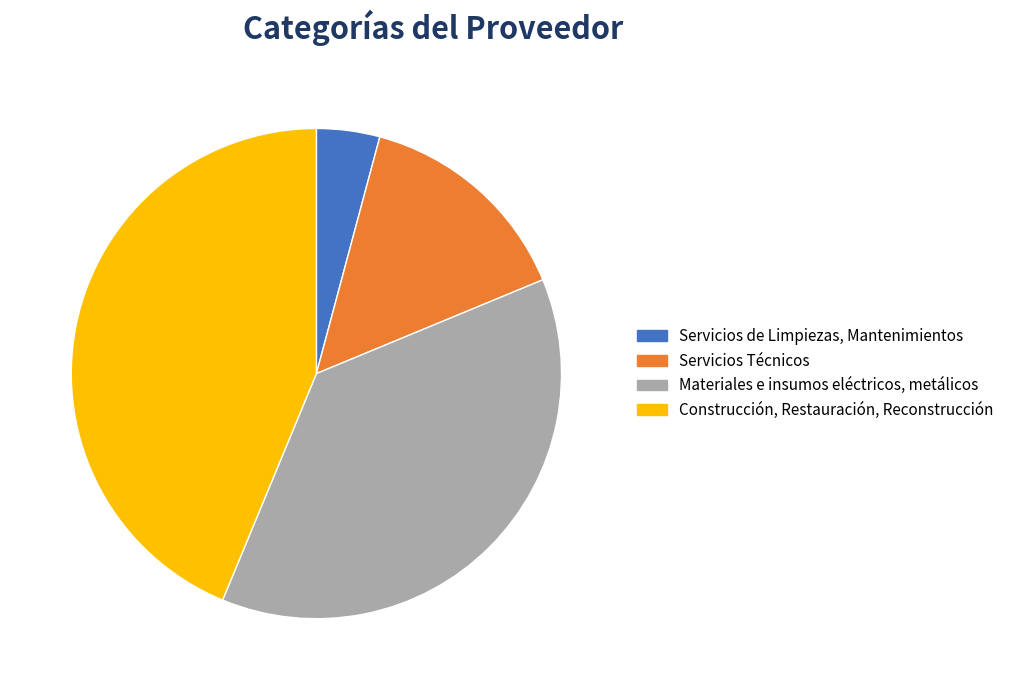

Rank the categories by value from lowest to highest.

Servicios de Limpiezas, Mantenimientos, Servicios Técnicos, Materiales e insumos eléctricos, metálicos, Construcción, Restauración, Reconstrucción